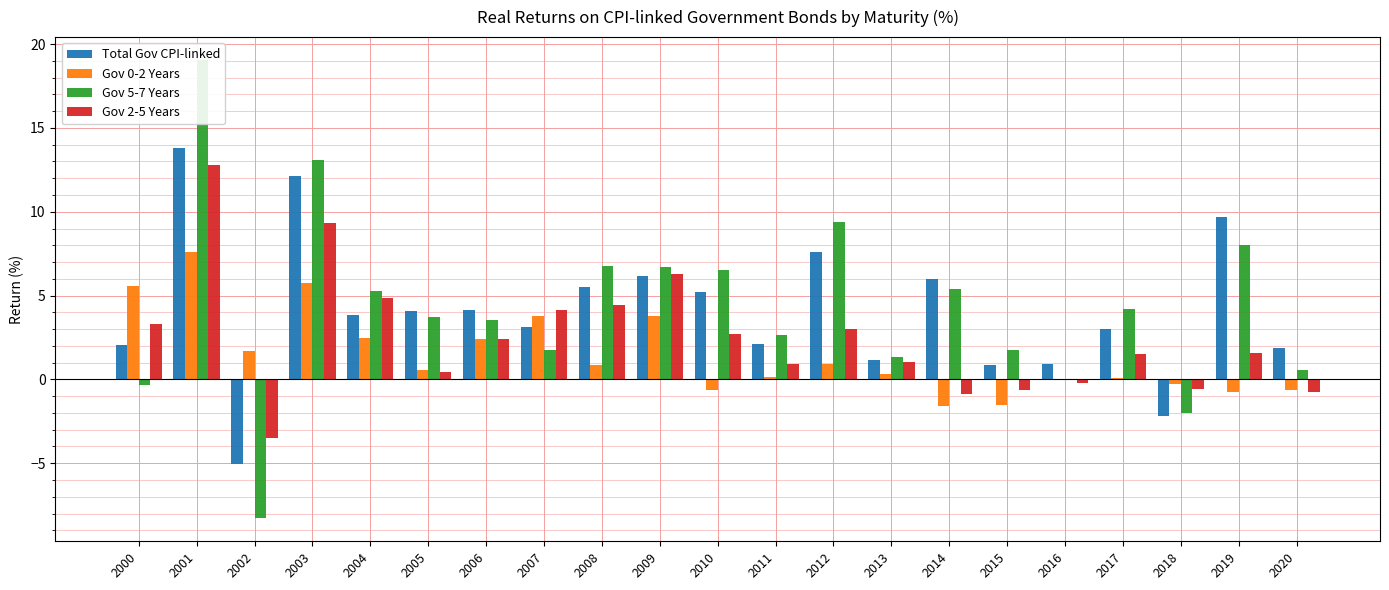

The value of Gov 2-5 Years at 2017 is 0.5. True or false?

False